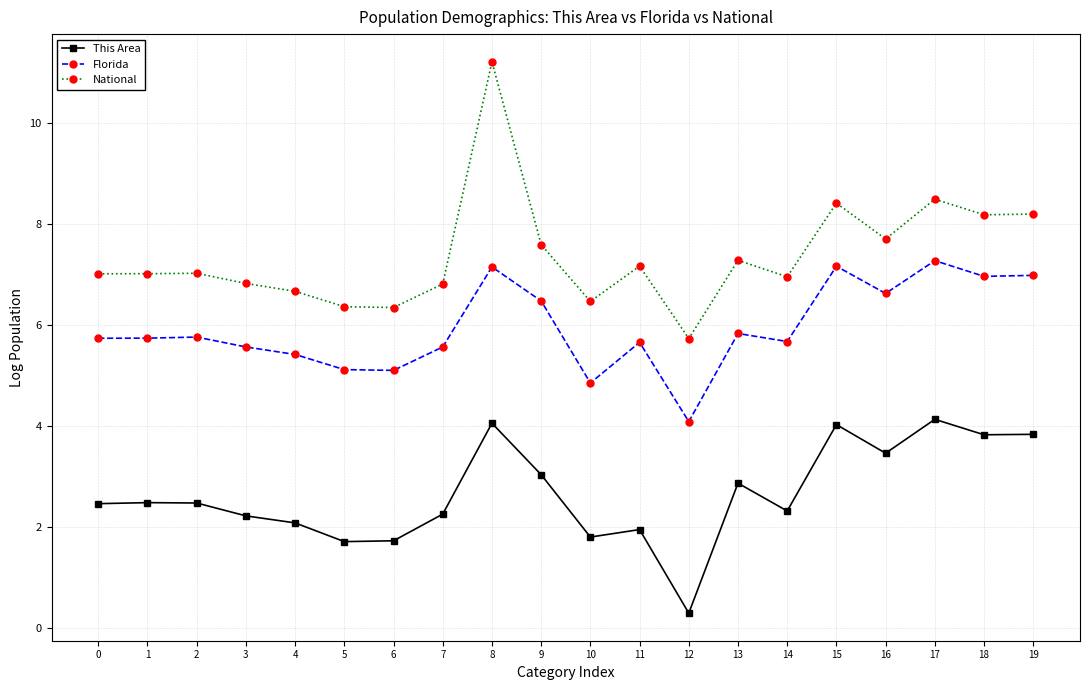

True or false: This Area and Florida cross at least once.

False